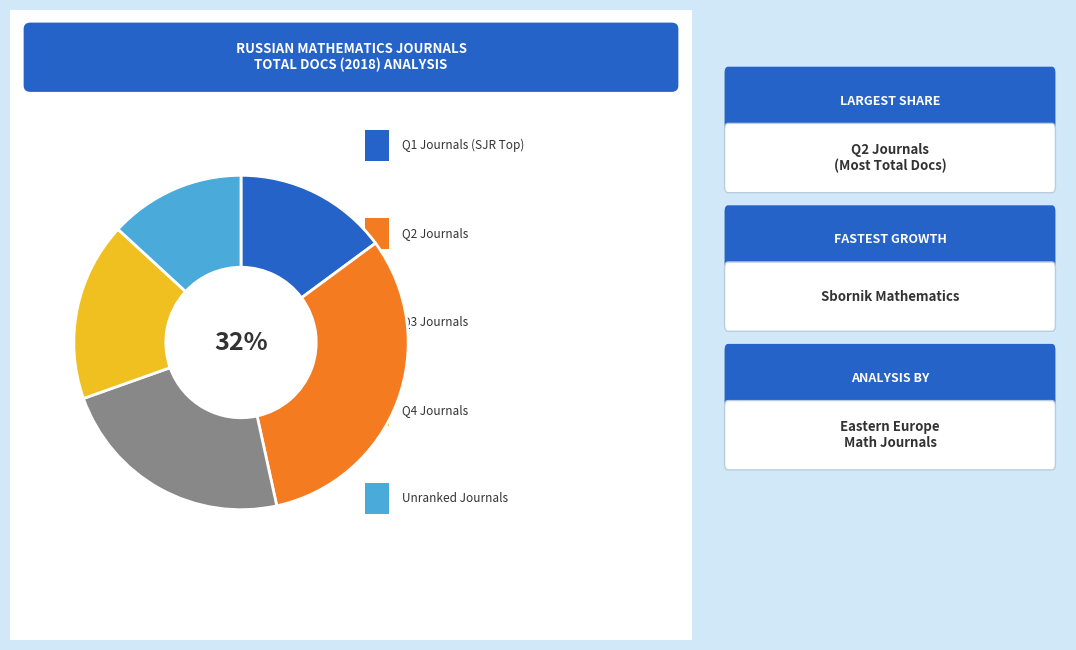

To the nearest percent, what is the difference between the largest and smallest slice percentages?

19%